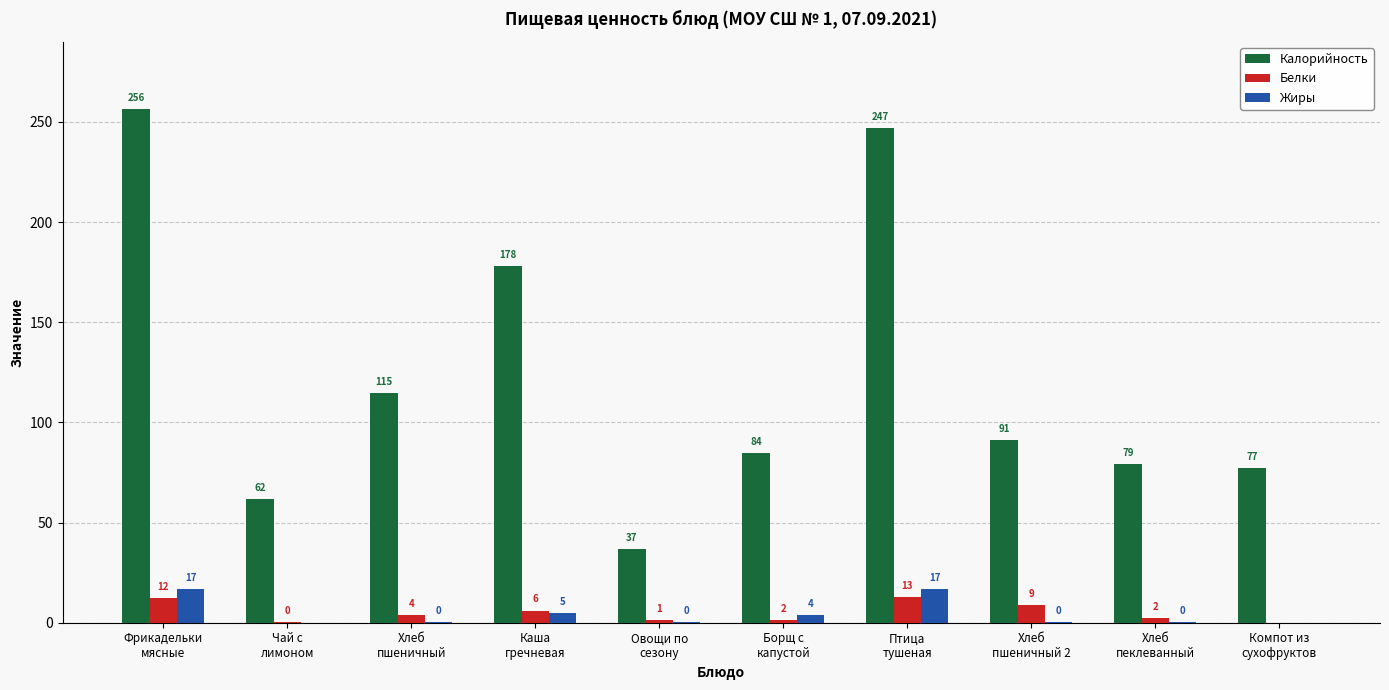

What is the highest value of the Калорийность series?

256.5